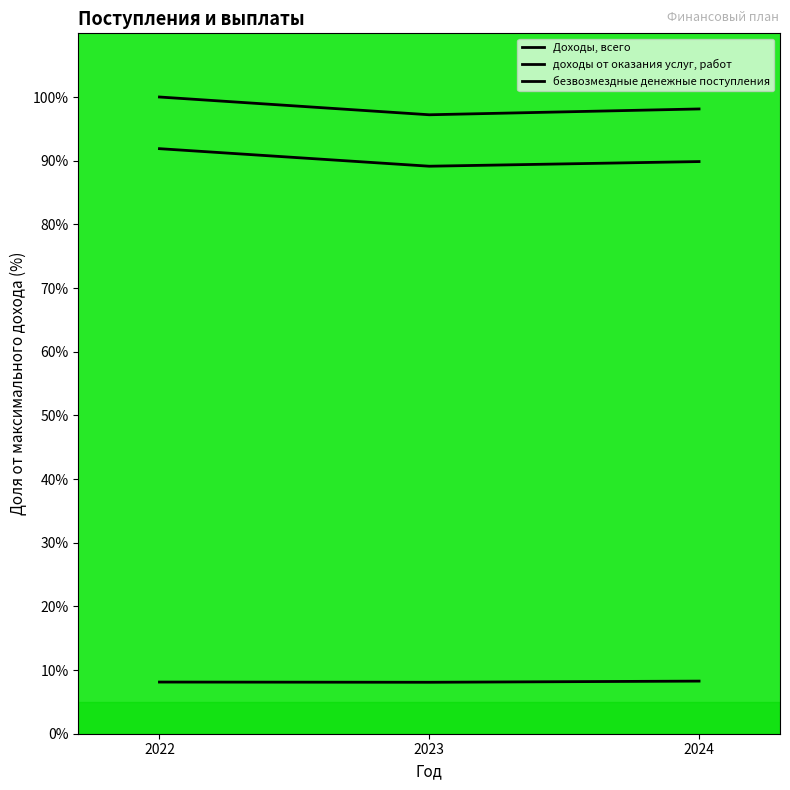

What is the difference between the maximum and minimum values in the Доходы, всего series?

2.8